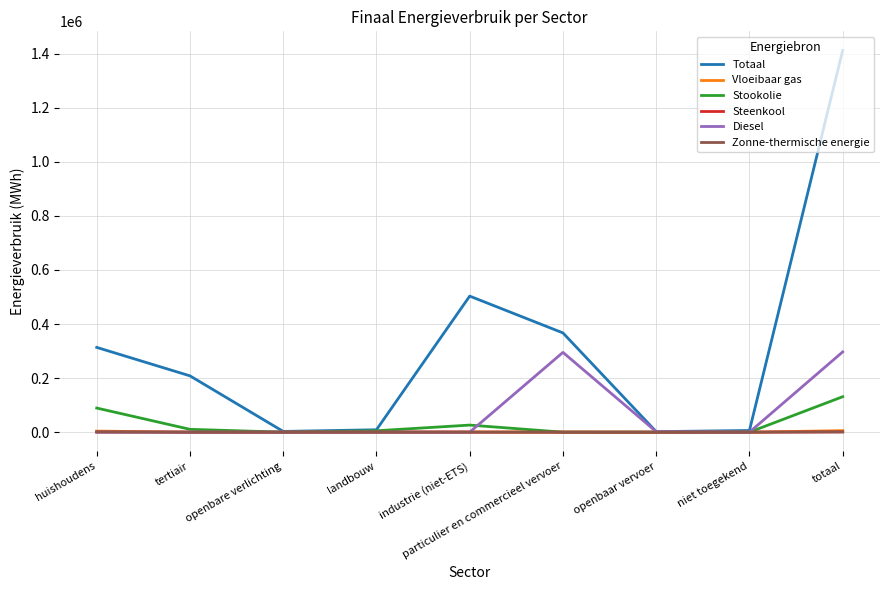

What is the greatest value displayed?

1412006.0